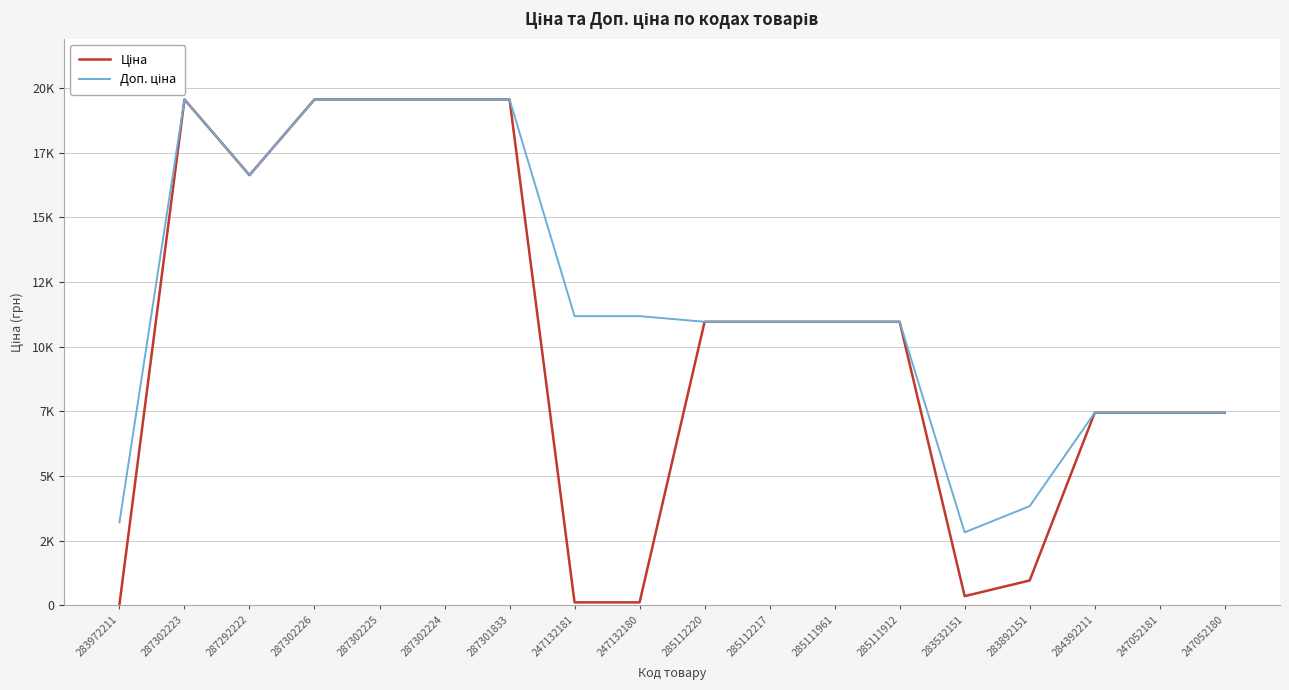

What is the label of the 7th point from the left?

287301833